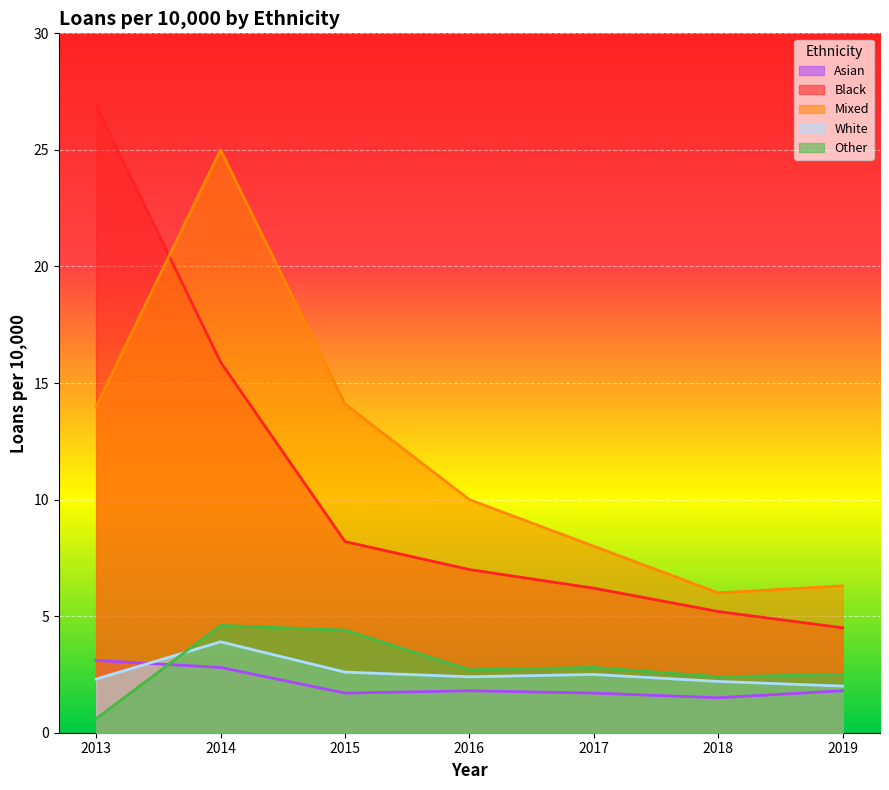

Which series has the largest range (max minus min)?

Black